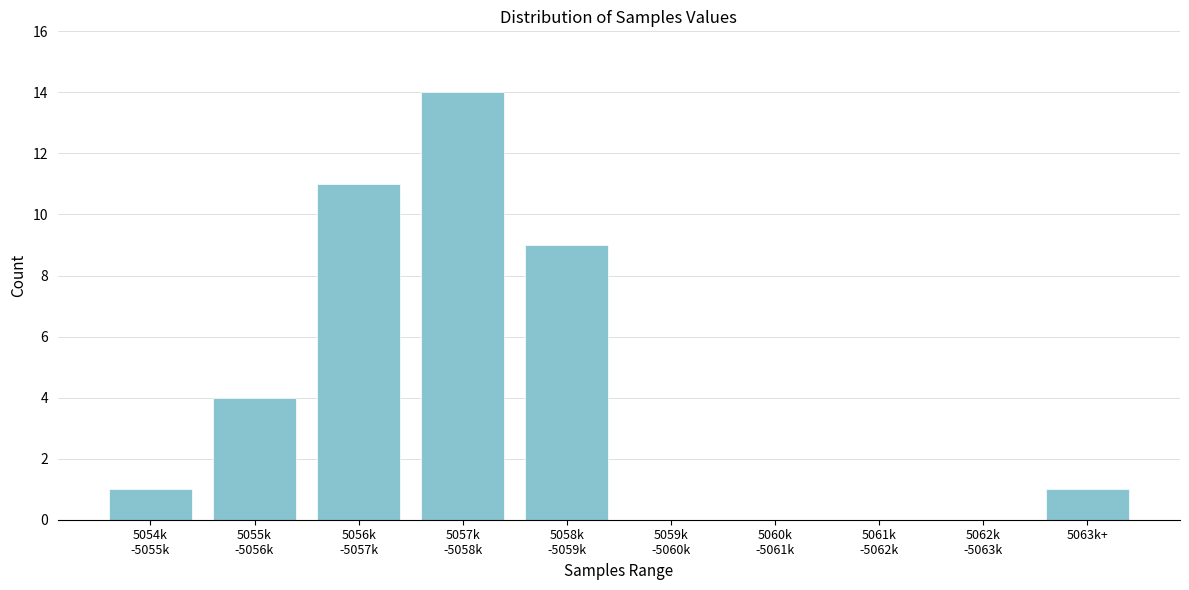

What is the sum of all values?

40